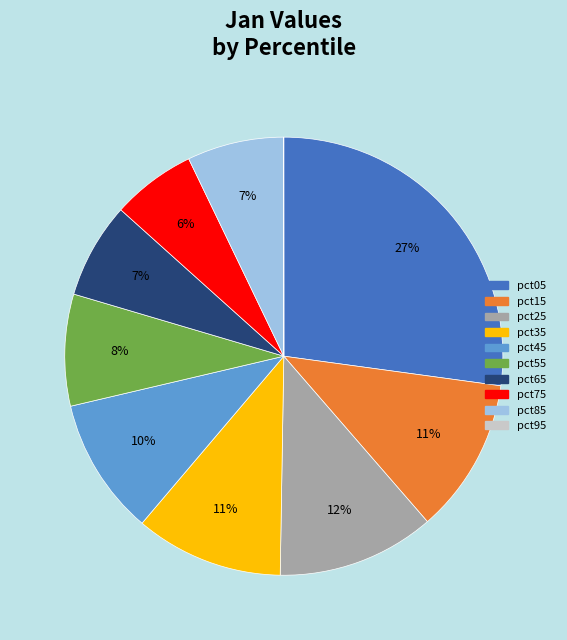

Which slice is the largest?

pct05